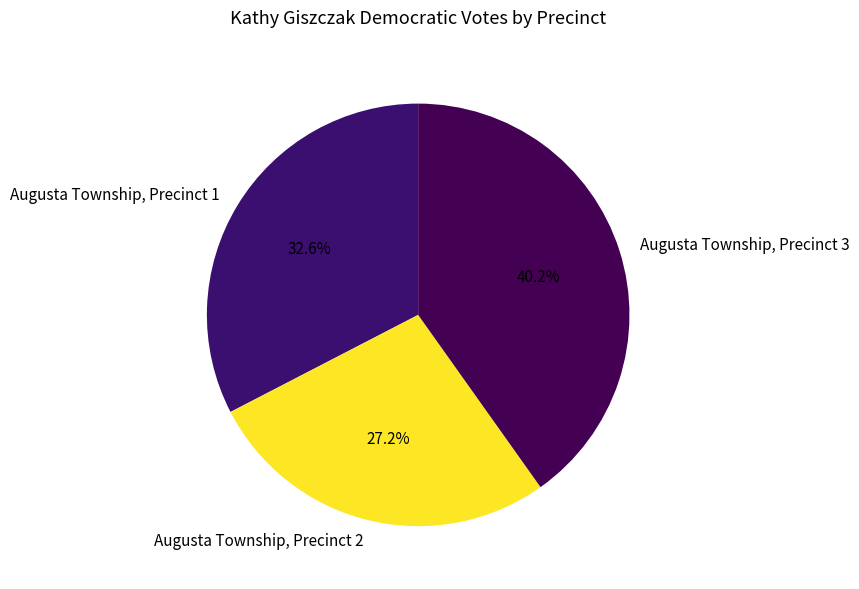

How many segments does this pie chart have?

3